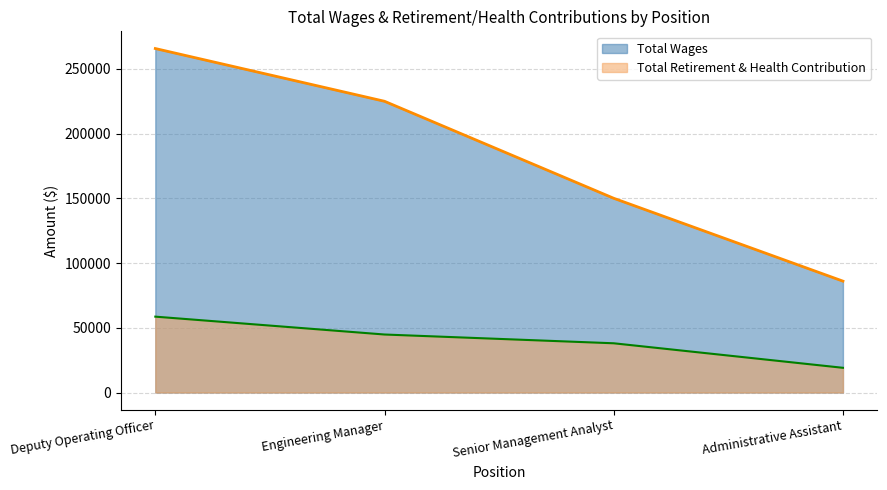

What is the label of the 2nd point from the right?

Senior Management Analyst